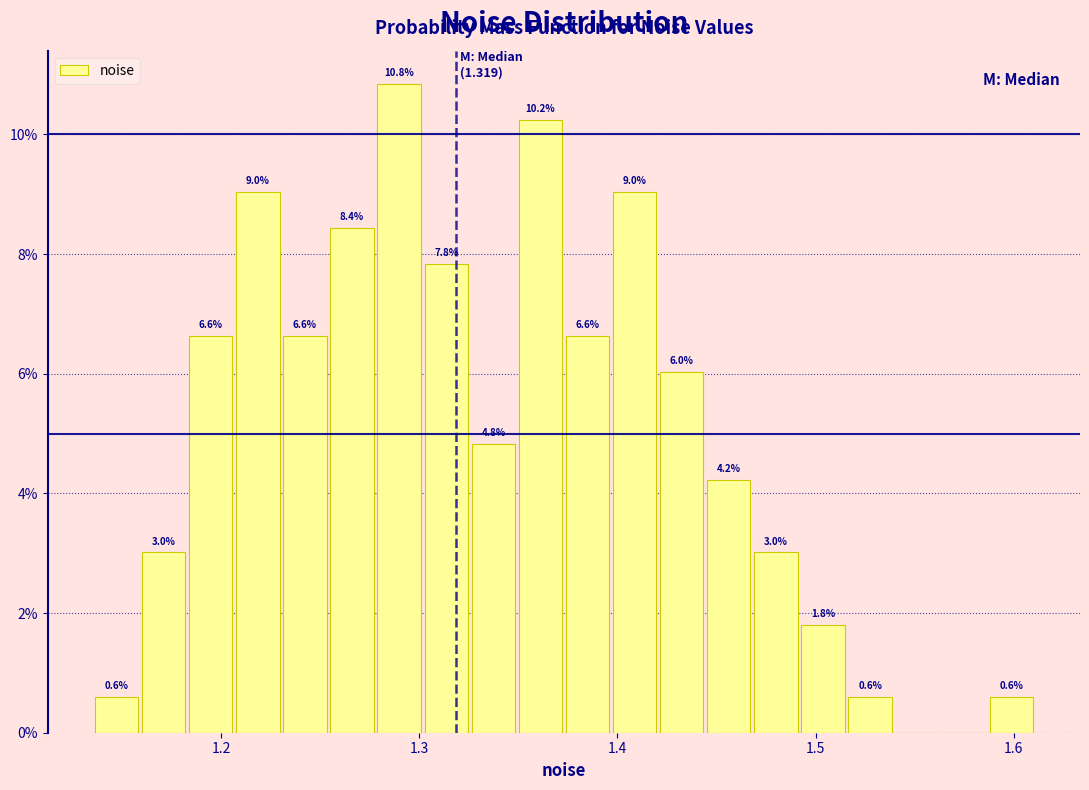

Around what value on the x-axis is the tallest bar? Give the approximate position of its centre, as read against the axis.

1.29